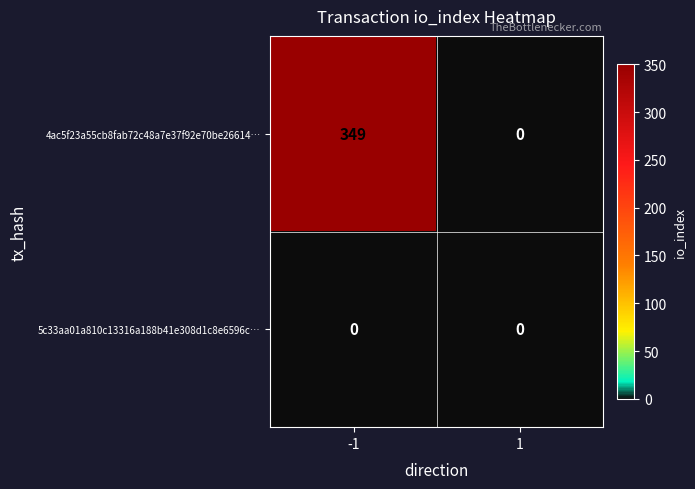

Which series has the largest total across all categories?

4ac5f23a55cb8fab72c48a7e37f92e70be26614…